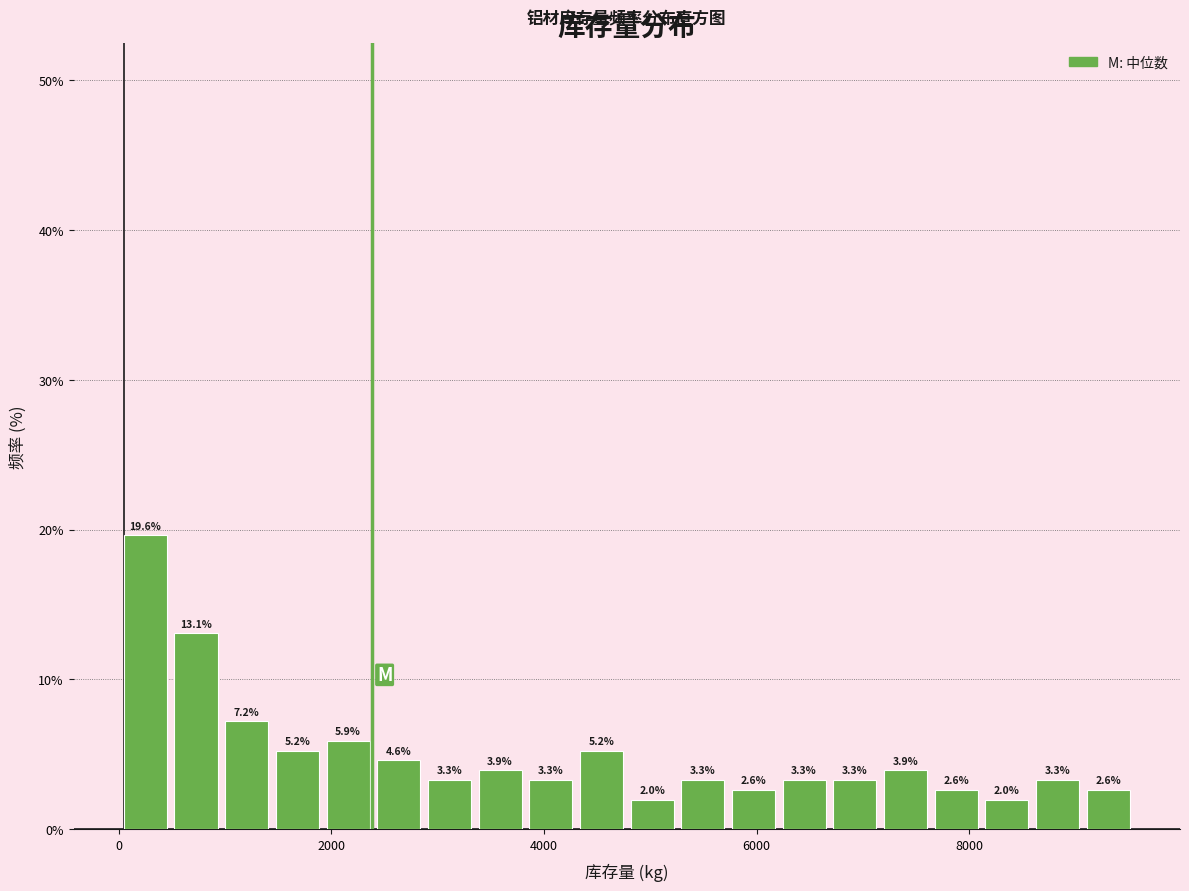

Read against the x-axis, roughly where is the centre of the tallest bar?

200